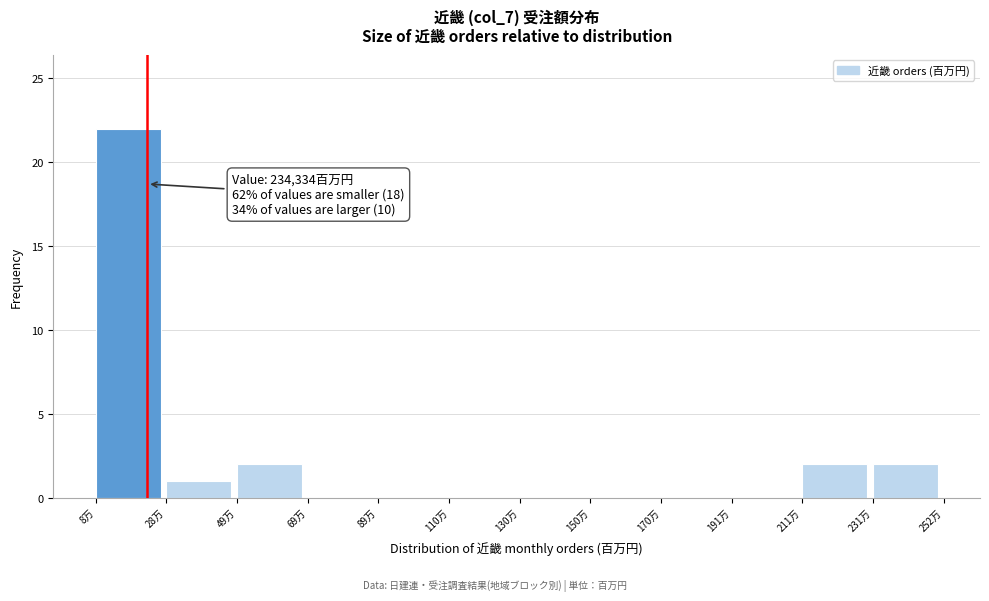

Reading left to right, extract all data points from this chart.

8万=22	28万=1	49万=2	69万=0	89万=0	110万=0	130万=0	150万=0	170万=0	191万=0	211万=2	231万=2